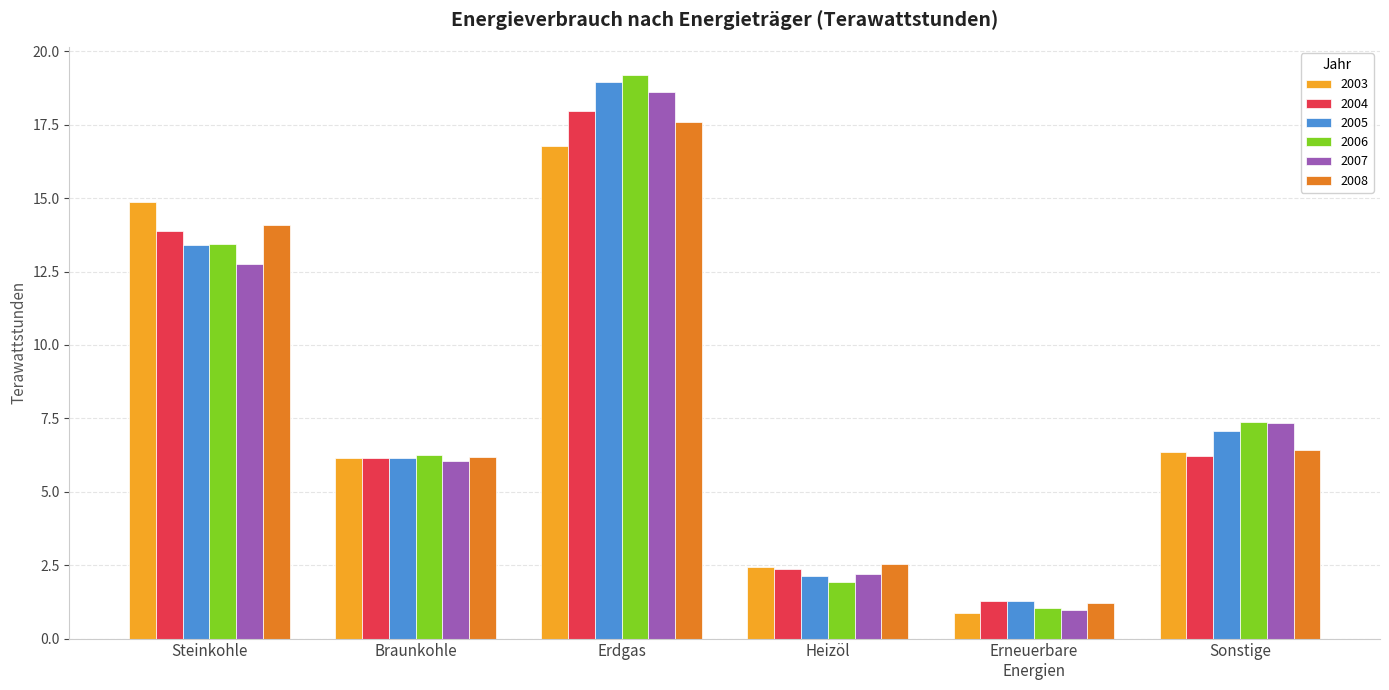

What is the label of the 1st bar from the left?

Steinkohle